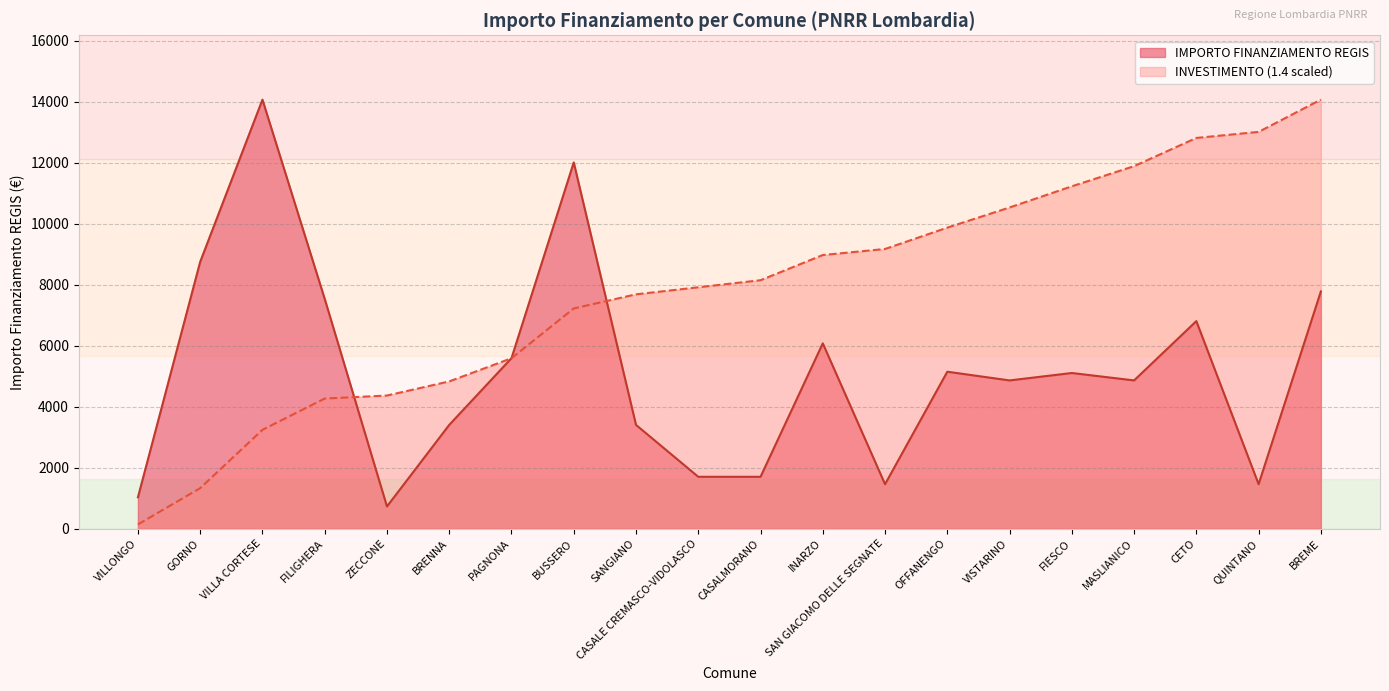

List the labels in order of value, largest first.

VILLA CORTESE, BUSSERO, GORNO, BREME, FILIGHERA, CETO, INARZO, PAGNONA, OFFANENGO, FIESCO, VISTARINO, MASLIANICO, BRENNA, SANGIANO, CASALE CREMASCO-VIDOLASCO, CASALMORANO, SAN GIACOMO DELLE SEGNATE, QUINTANO, VILLONGO, ZECCONE